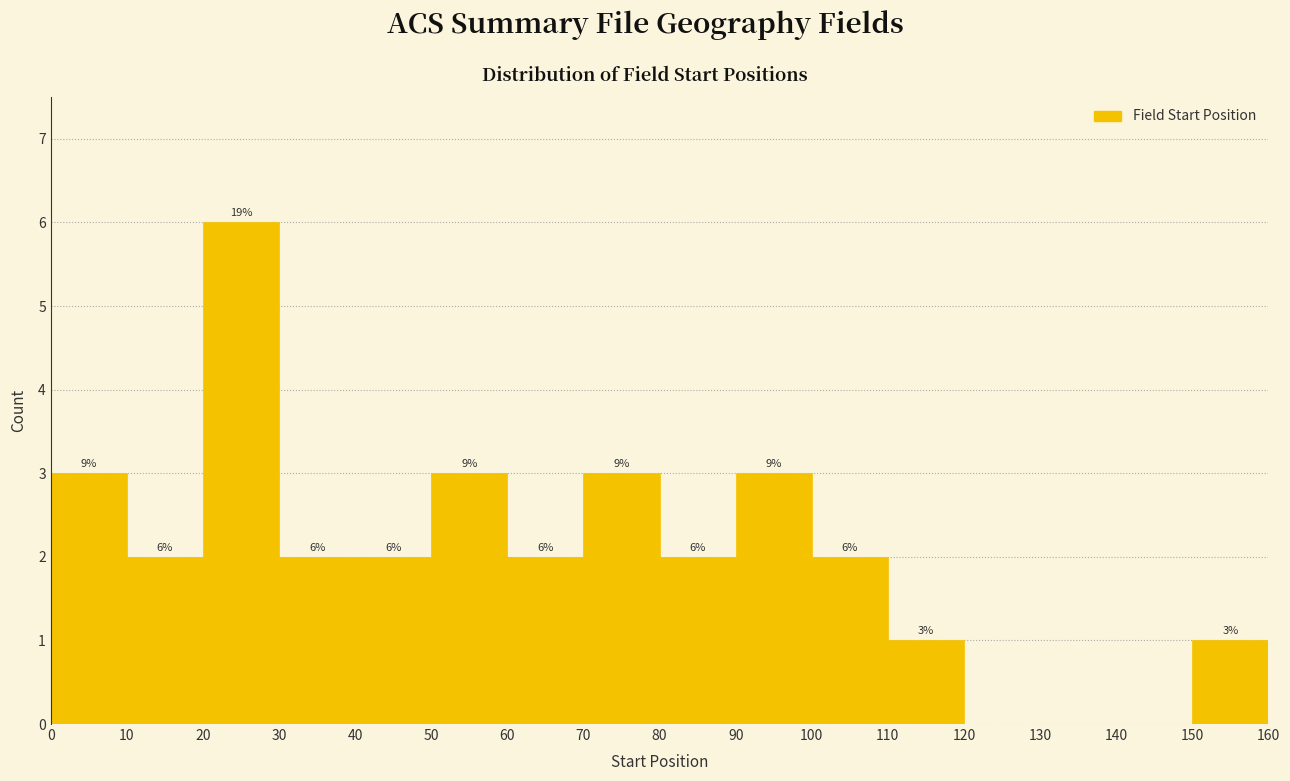

Over which range of the x-axis is the bar tallest?

20 to 30